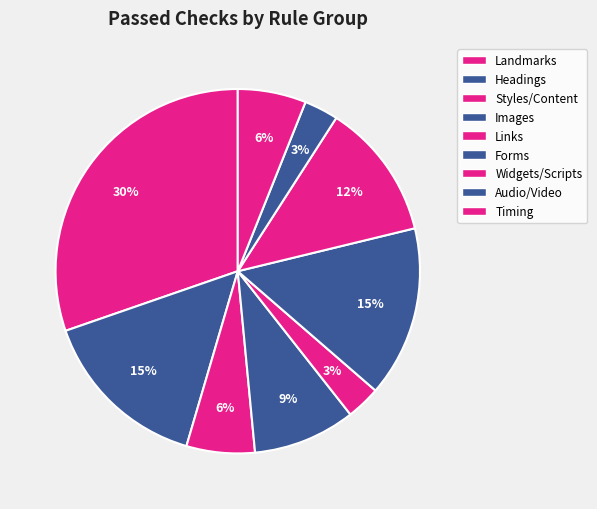

Is there a majority slice in this chart?

No